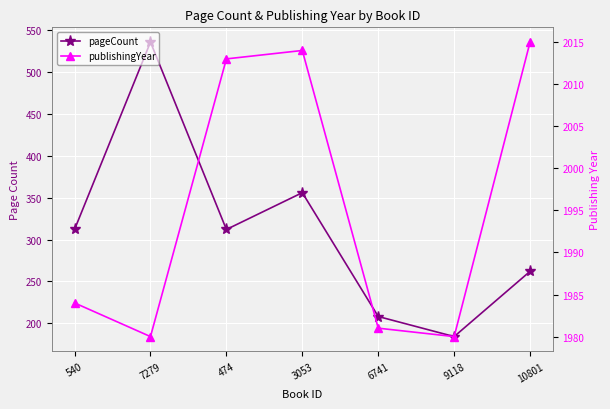

Reading left to right, what are all the values shown in this chart?

pageCount: 312	536	312	356	208	184	262
publishingYear: 1984	1980	2013	2014	1981	1980	2015